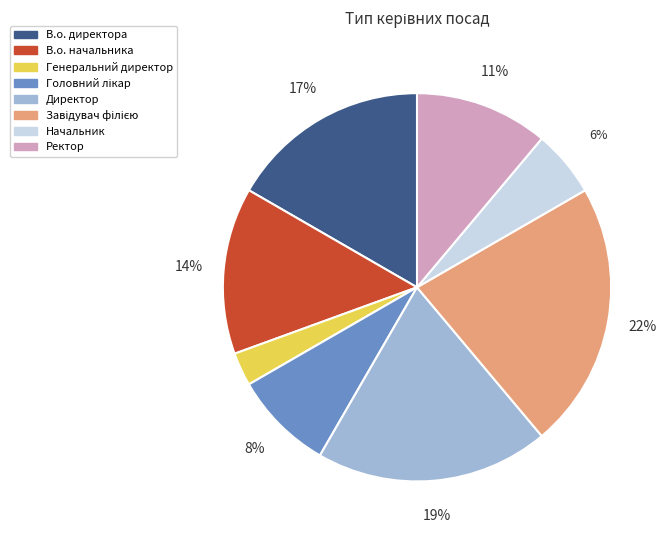

True or false: Генеральний директор accounts for 3% of the total.

True